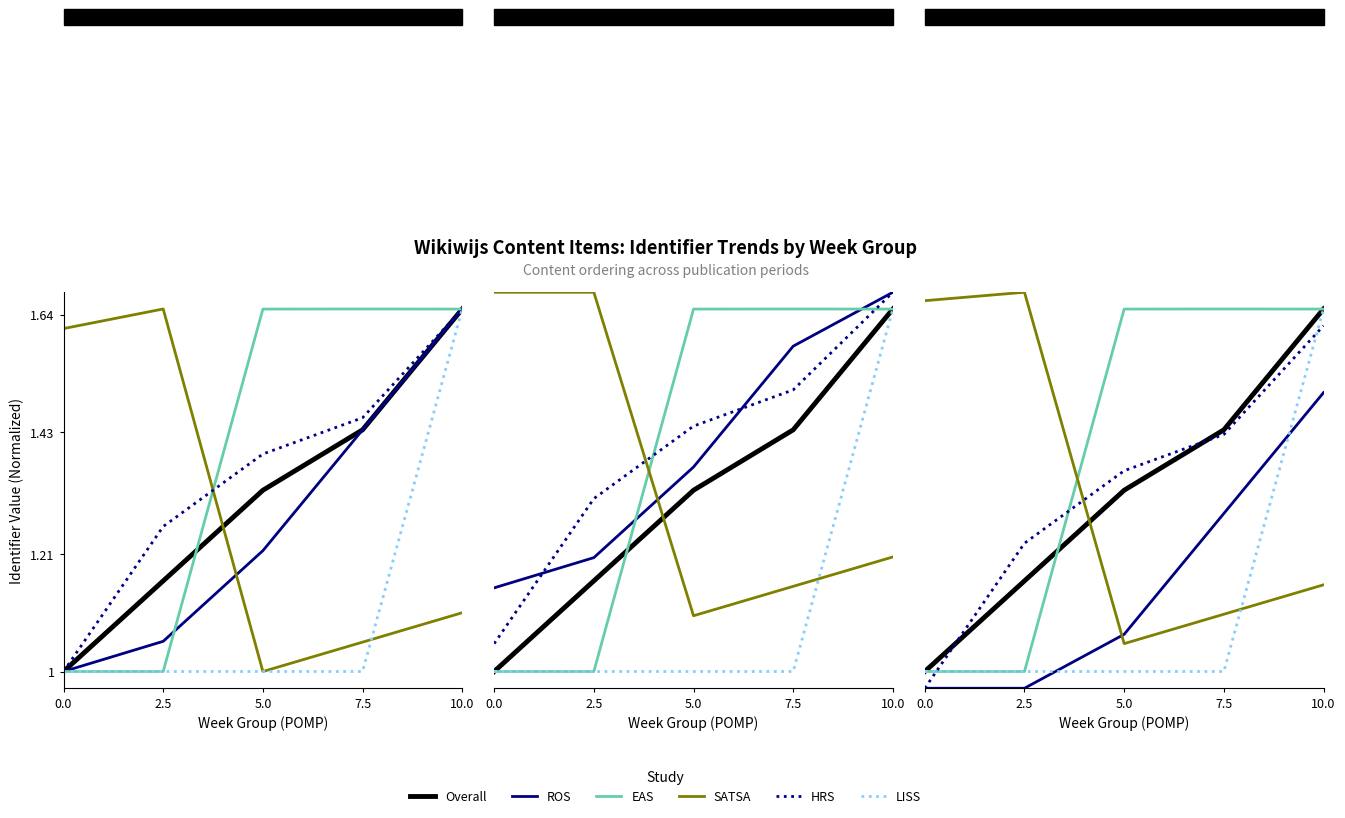

Where do Overall and EAS first cross each other?

2.5 and 5.0